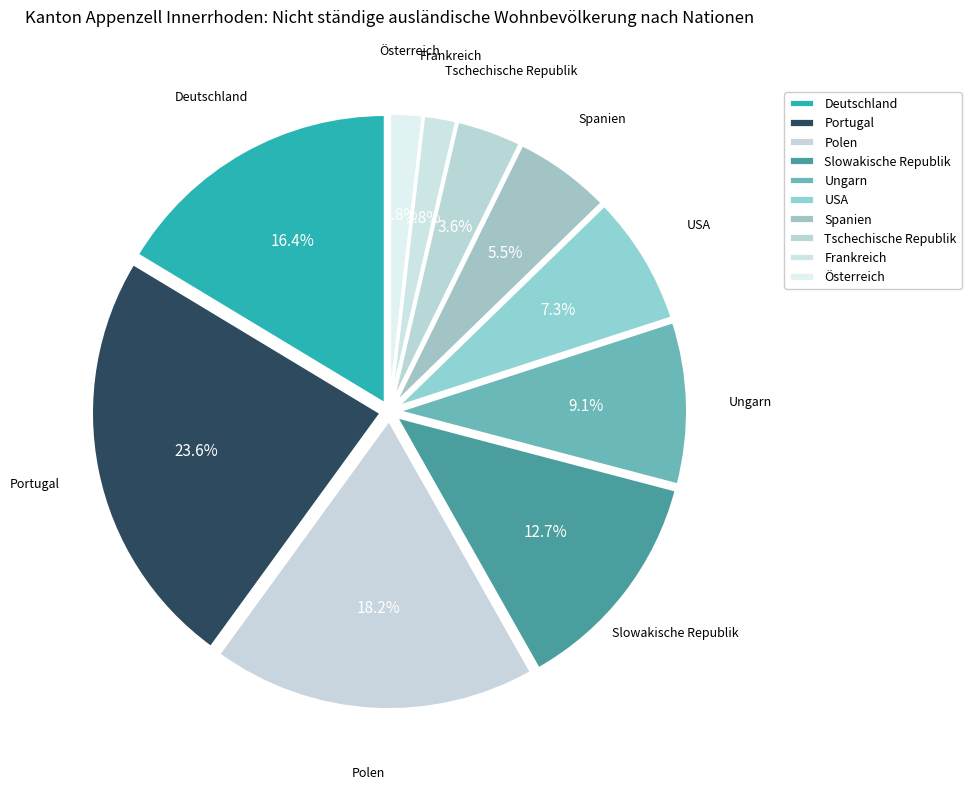

Is Polen the majority of the pie?

No